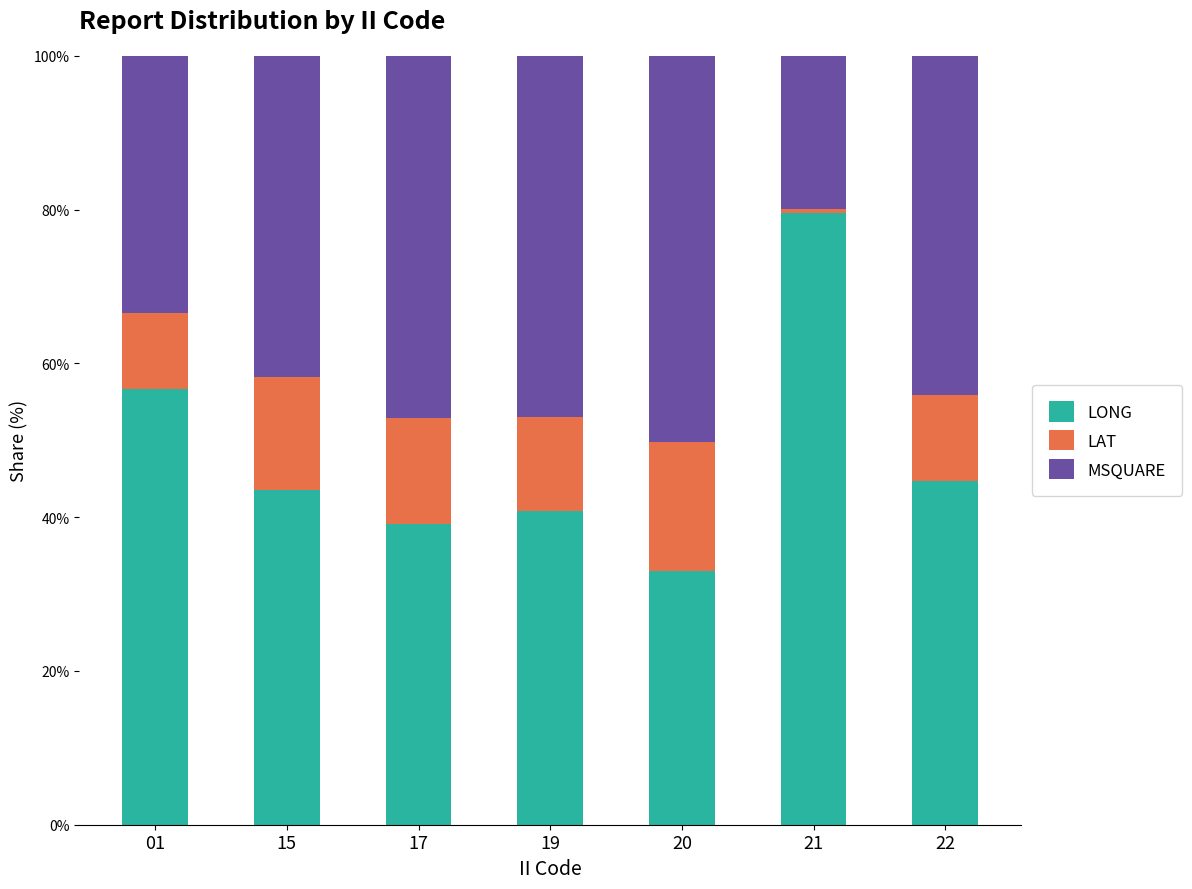

Reading right to left, list the values for the LONG series.

22=44.6	21=79.6	20=33.0	19=40.8	17=39.1	15=43.6	01=56.7